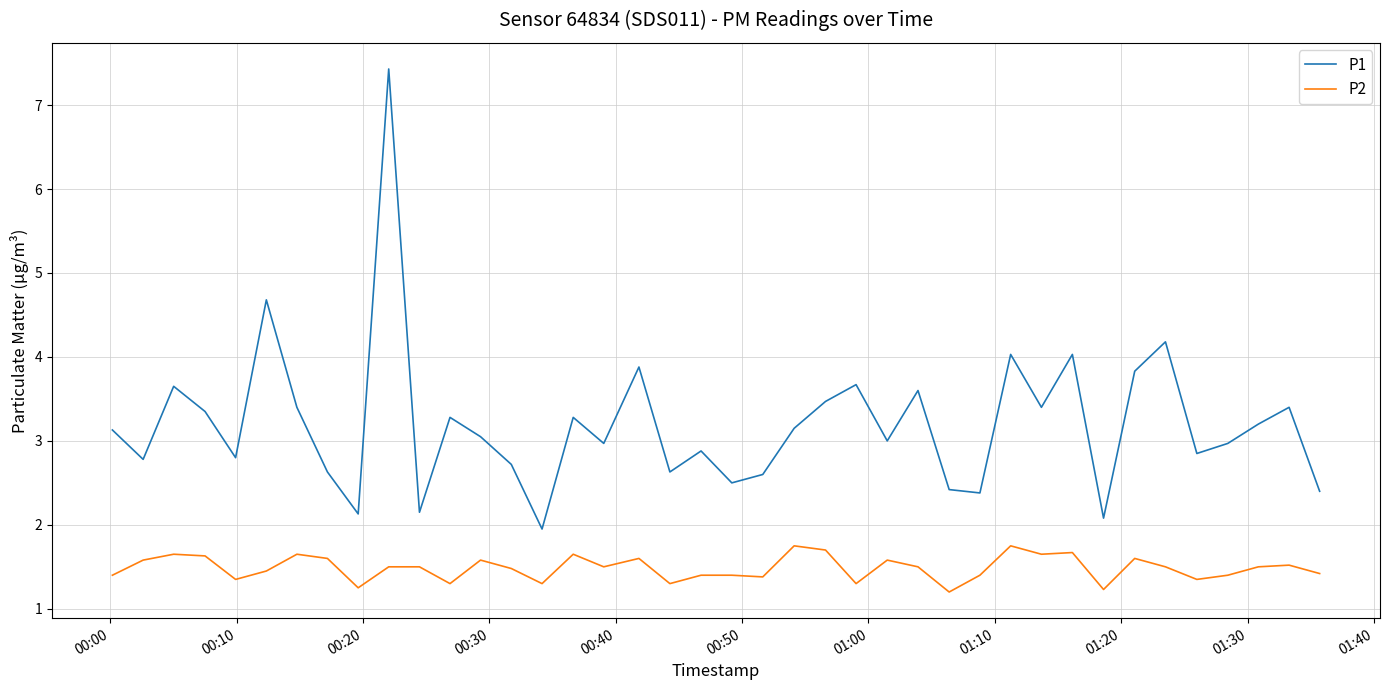

Rank the series by their average value, from highest to lowest.

P1, P2